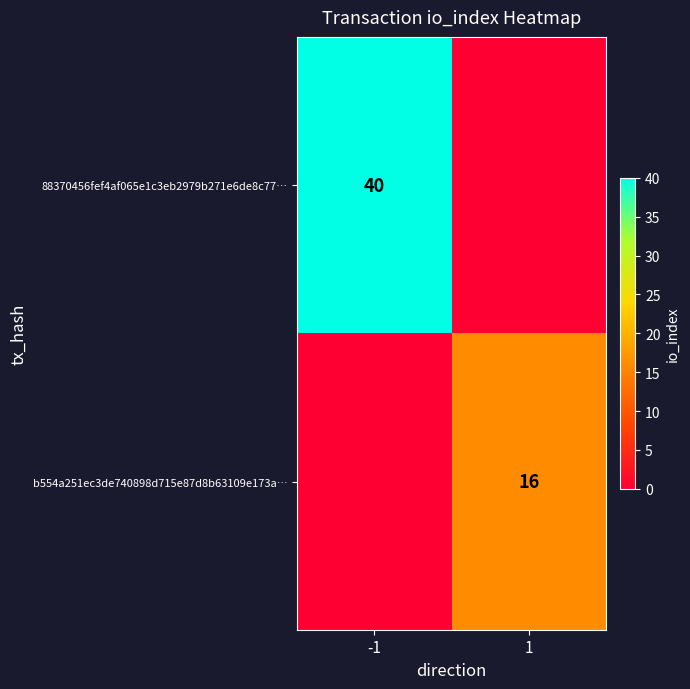

The 88370456fef4af065e1c3eb2979b271e6de8c77… series shows 40 at -1. True or false?

True